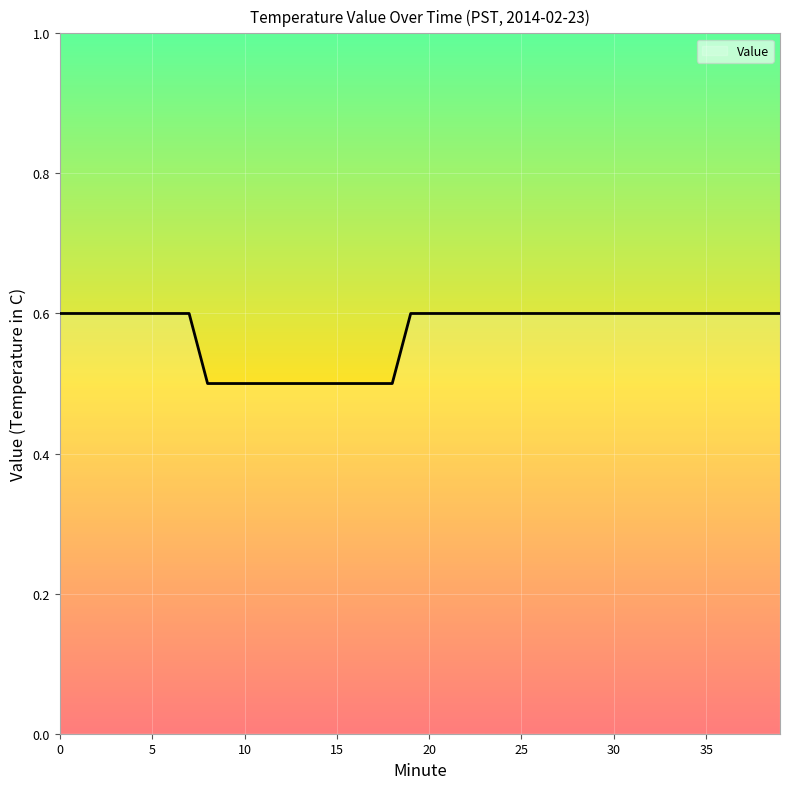

What is the greatest value displayed?

0.6